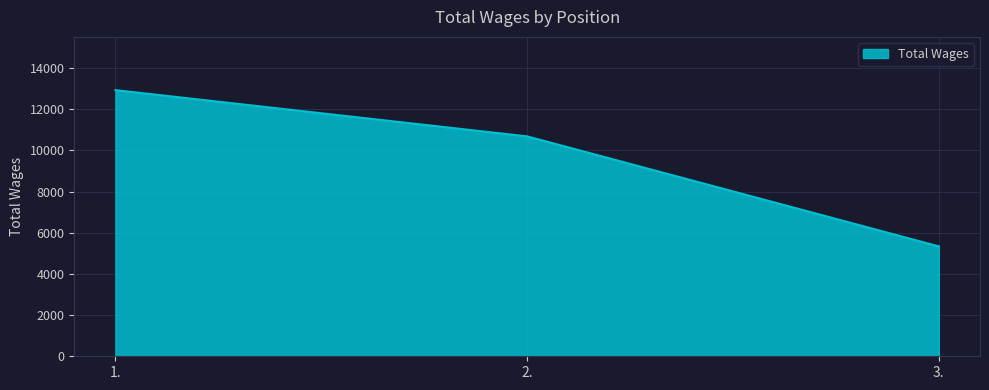

Where does the data first go above 10686?

1.